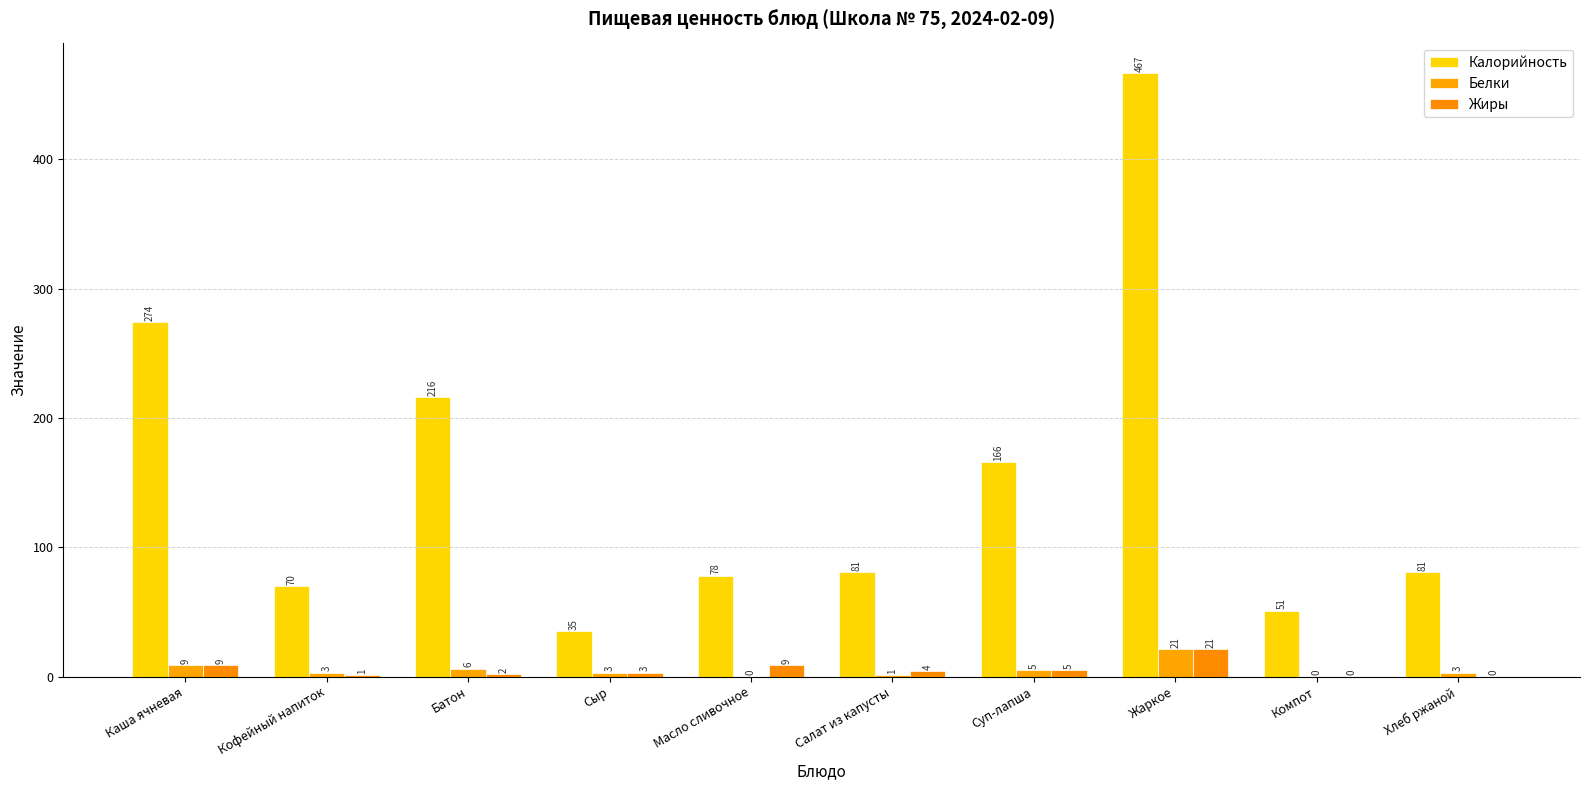

What is the greatest value displayed?

467